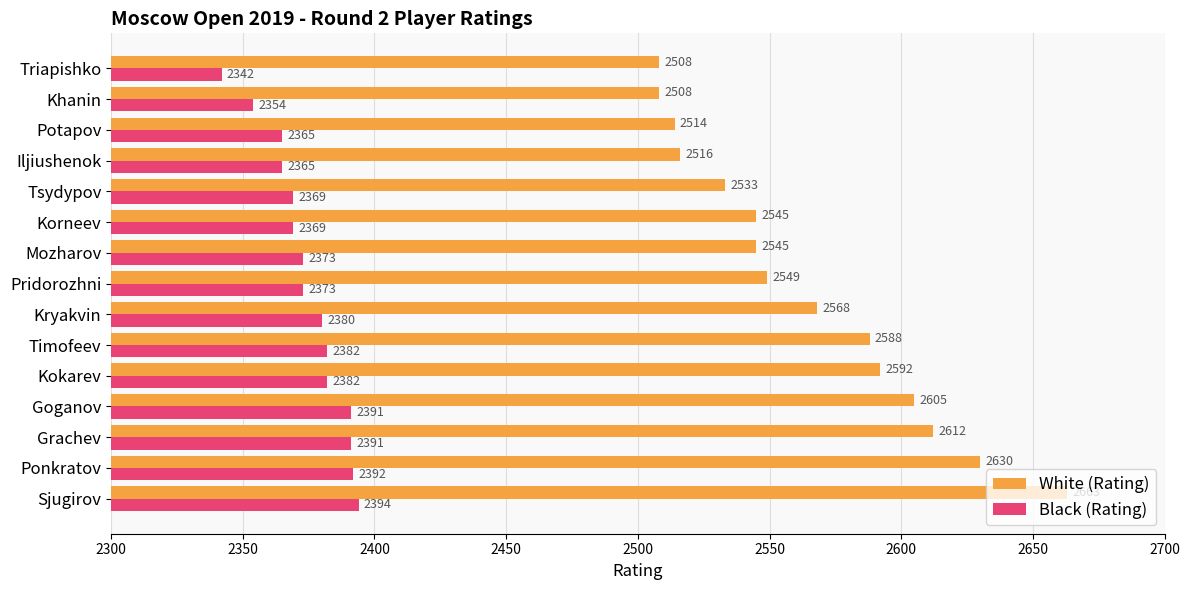

What is the difference between the White (Rating) values at Kokarev and Timofeev?

4